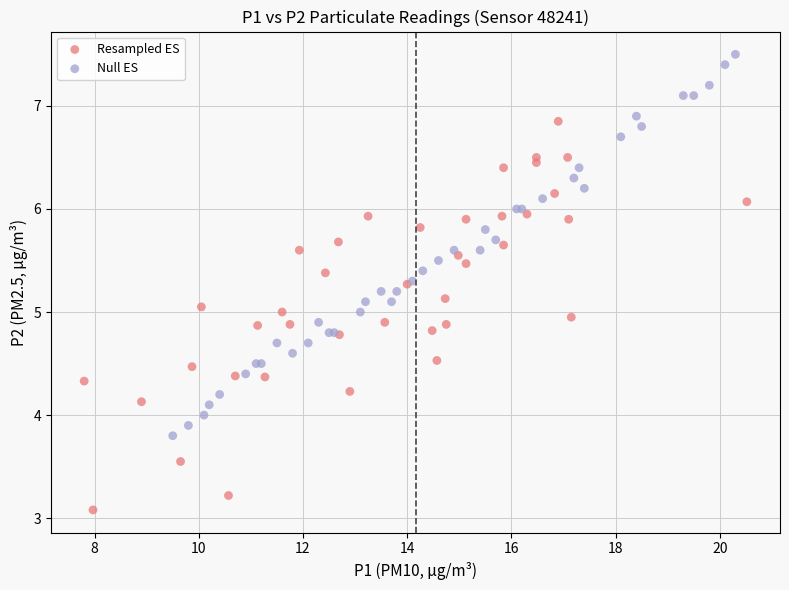

Which series reaches the maximum Y coordinate?

Null ES